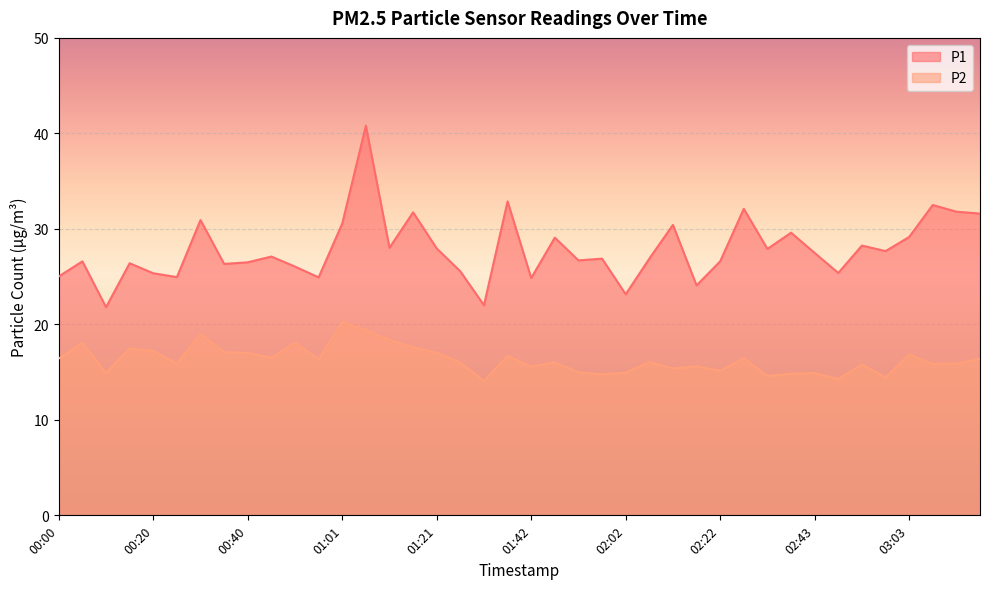

List the series in order of their overall mean, lowest first.

P2, P1